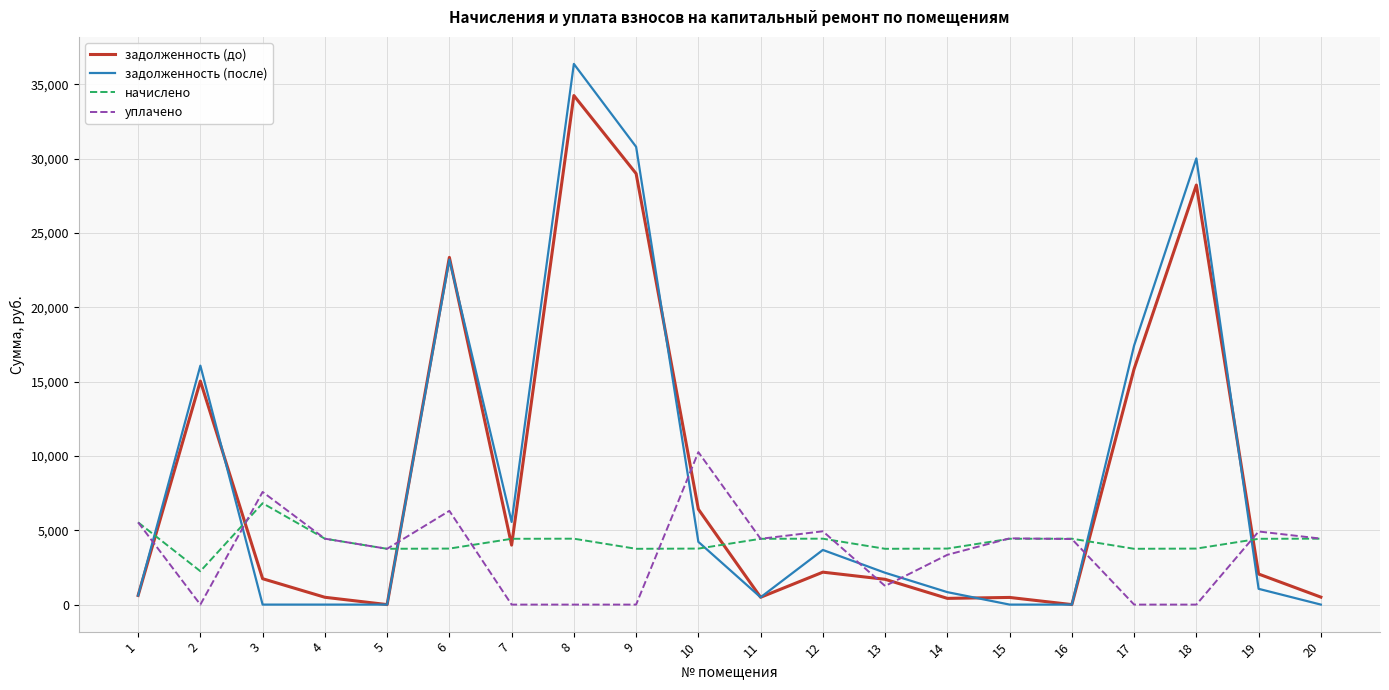

True or false: уплачено has more than 2 points higher than both neighbors.

True